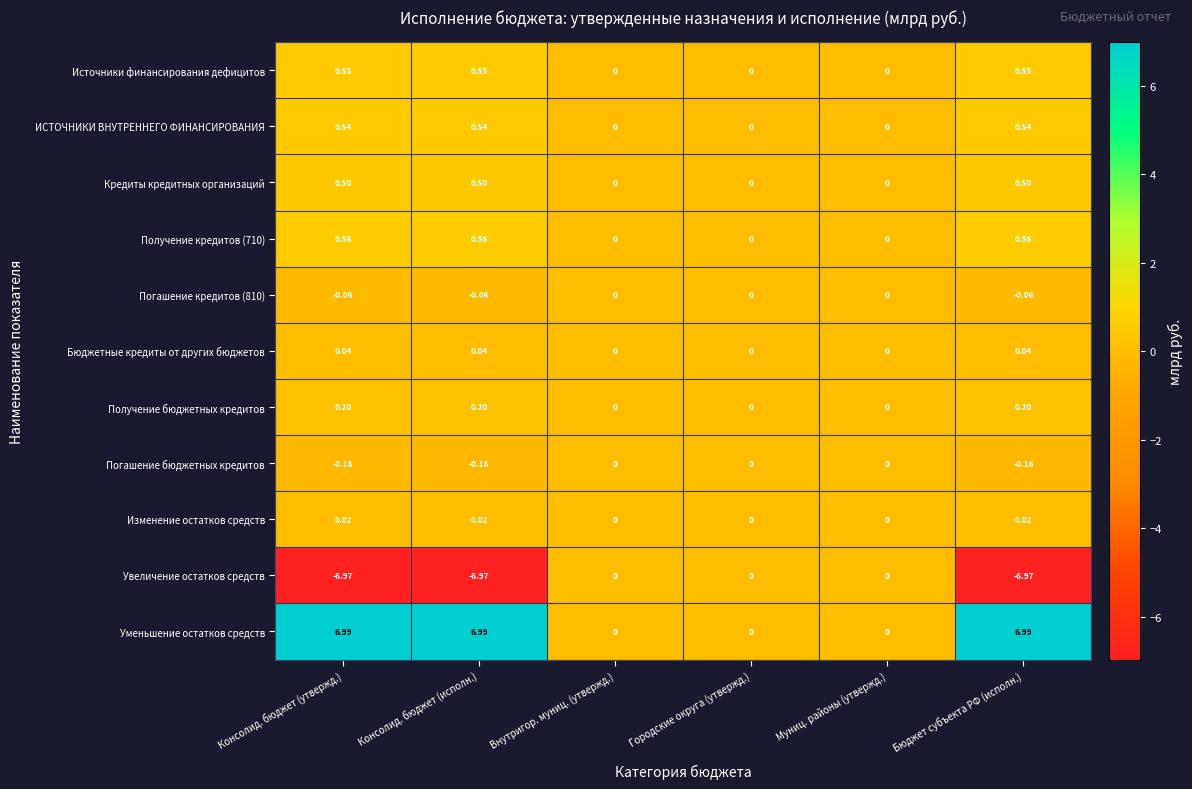

At which label does Уменьшение остатков средств first exceed 6?

Консолид. бюджет (утвержд.)